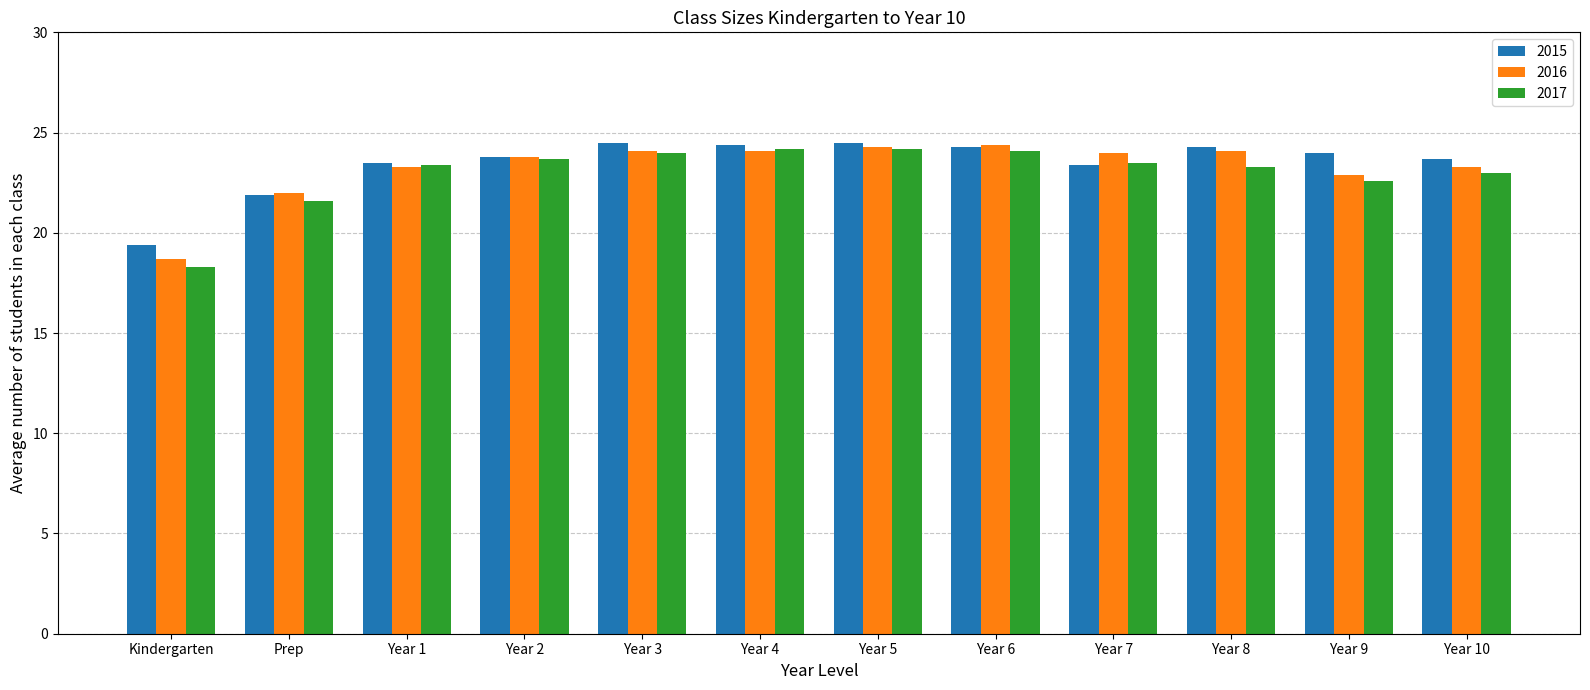

What is the total value across all series at Year 4?

72.7